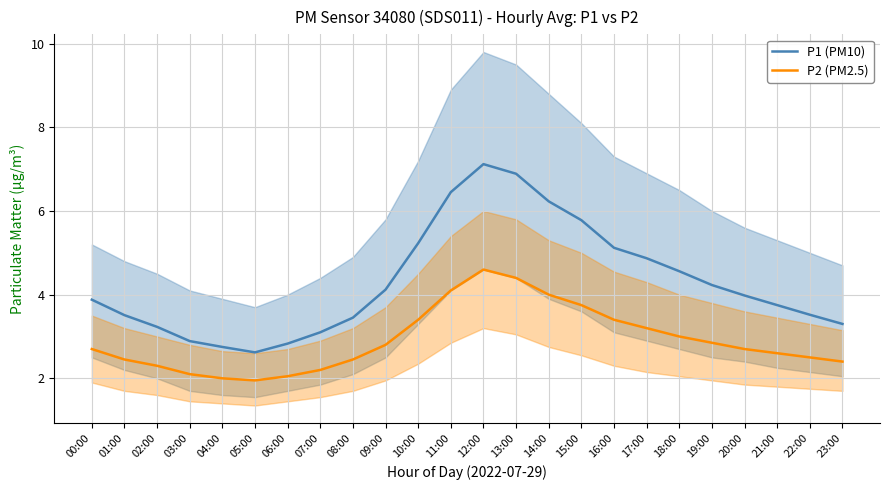

The value of P2 (PM2.5) at 03:00 is 2.1. True or false?

True